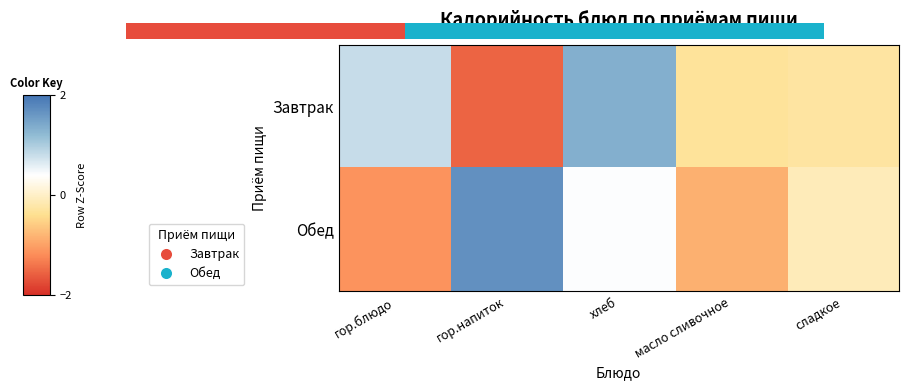

At which category is the sum across all series the highest?

хлеб